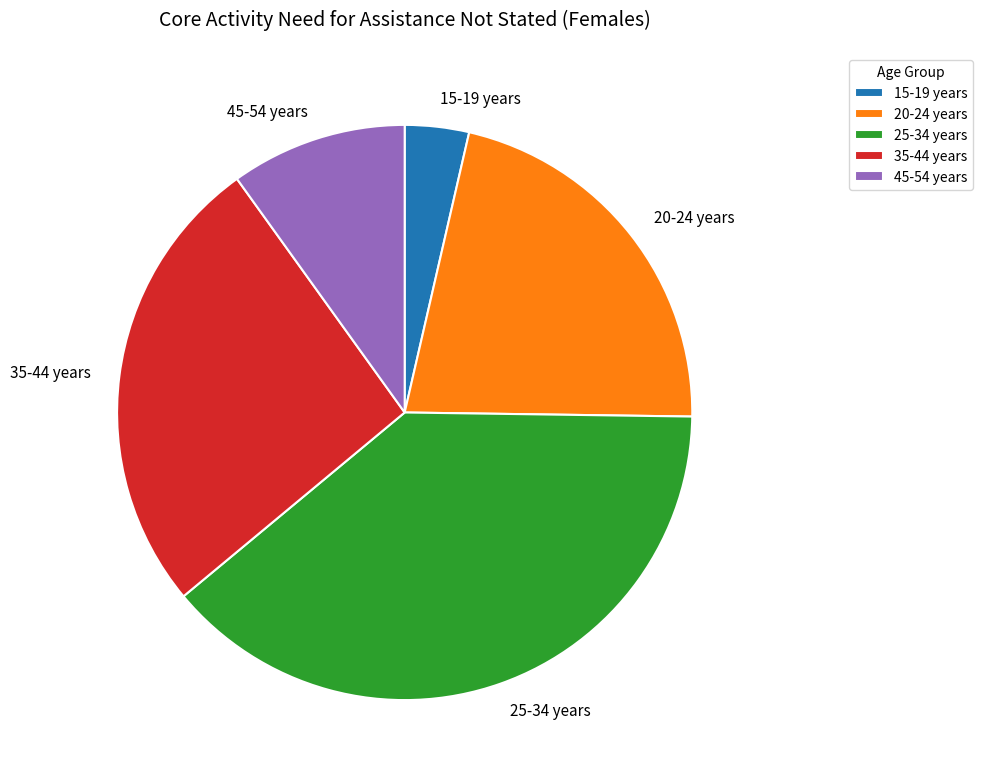

Between 35-44 years and 45-54 years, which is larger?

35-44 years